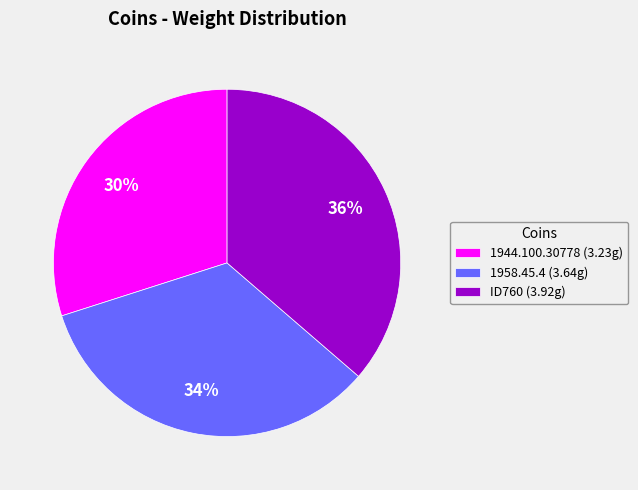

To the nearest percent, what portion does 1944.100.30778 represent?

30%